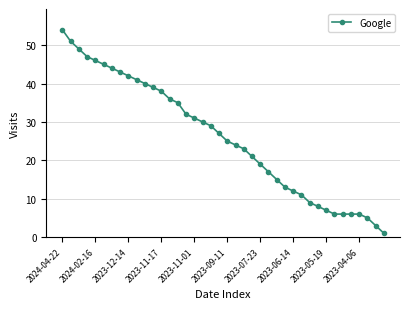

Reading right to left, transcribe all the data shown in this chart.

1	3	5	6	6	6	6	7	8	9	11	12	13	15	17	19	21	23	24	25	27	29	30	31	32	35	36	38	39	40	41	42	43	44	45	46	47	49	51	54